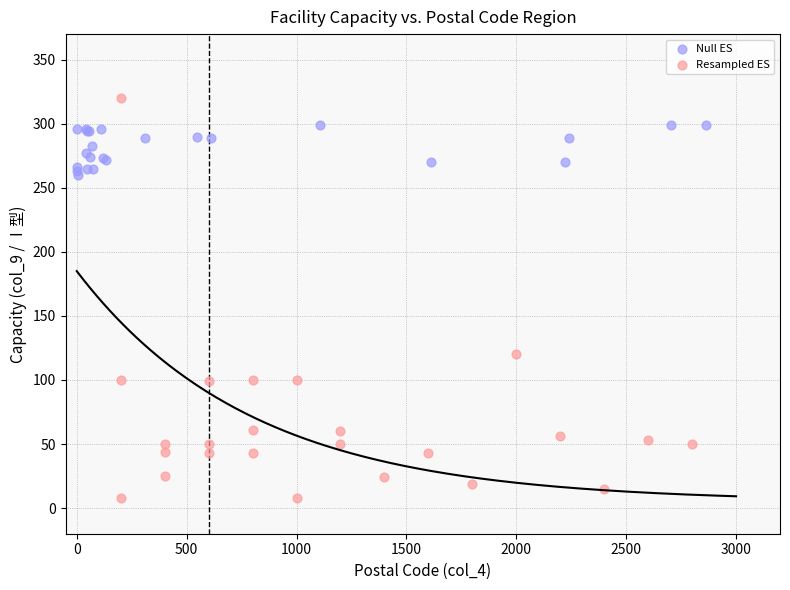

Which series reaches the minimum Y coordinate?

Resampled ES